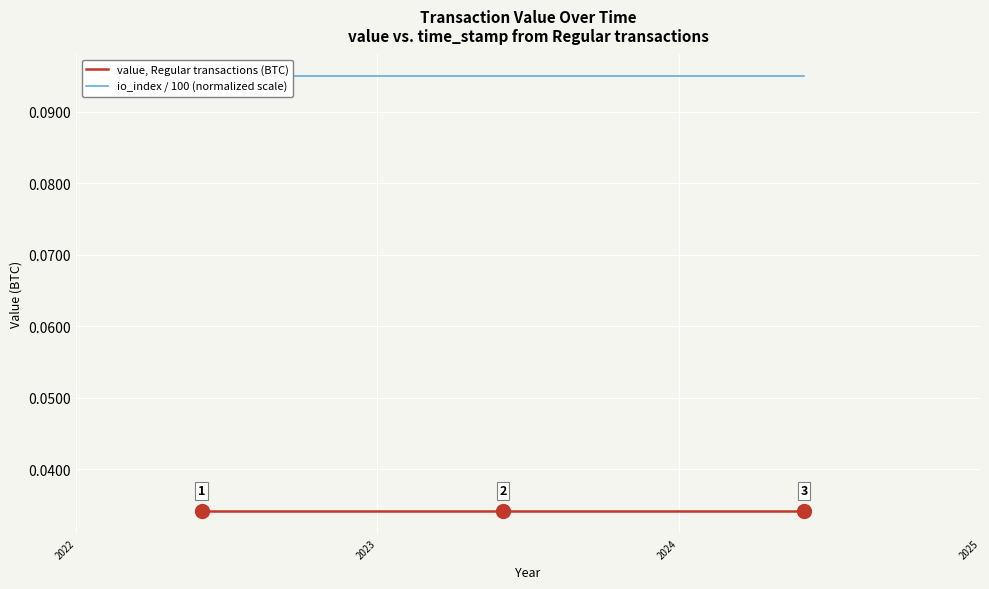

What is the greatest value displayed?

0.1